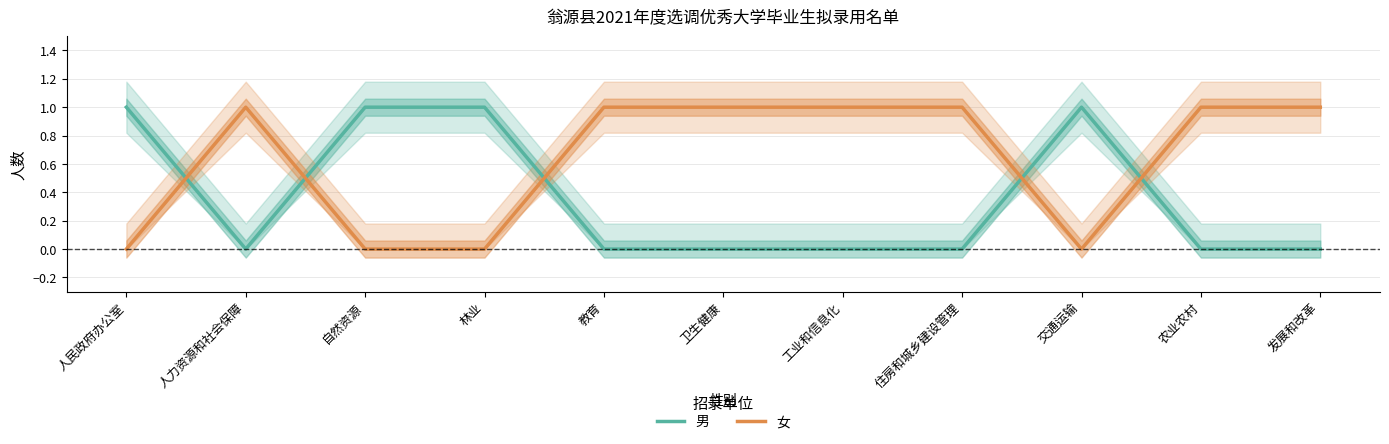

List the series in order of their overall mean, lowest first.

男, 女